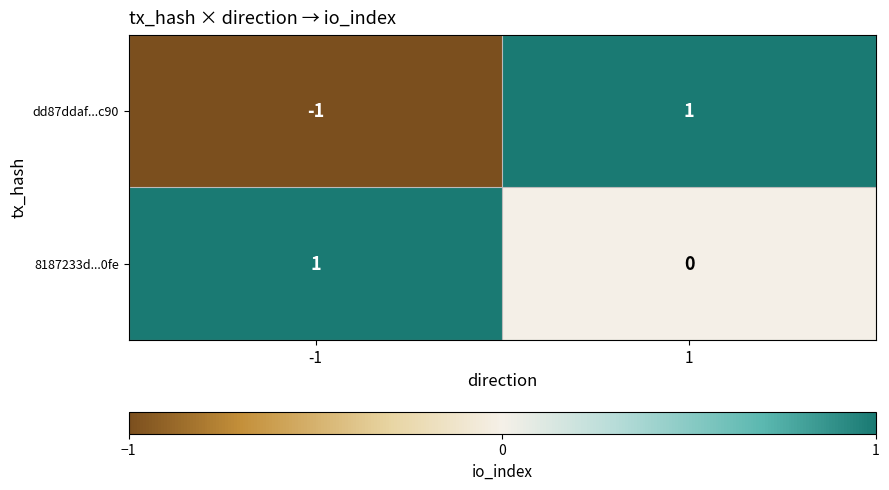

Which series has the largest total across all categories?

8187233d...0fe